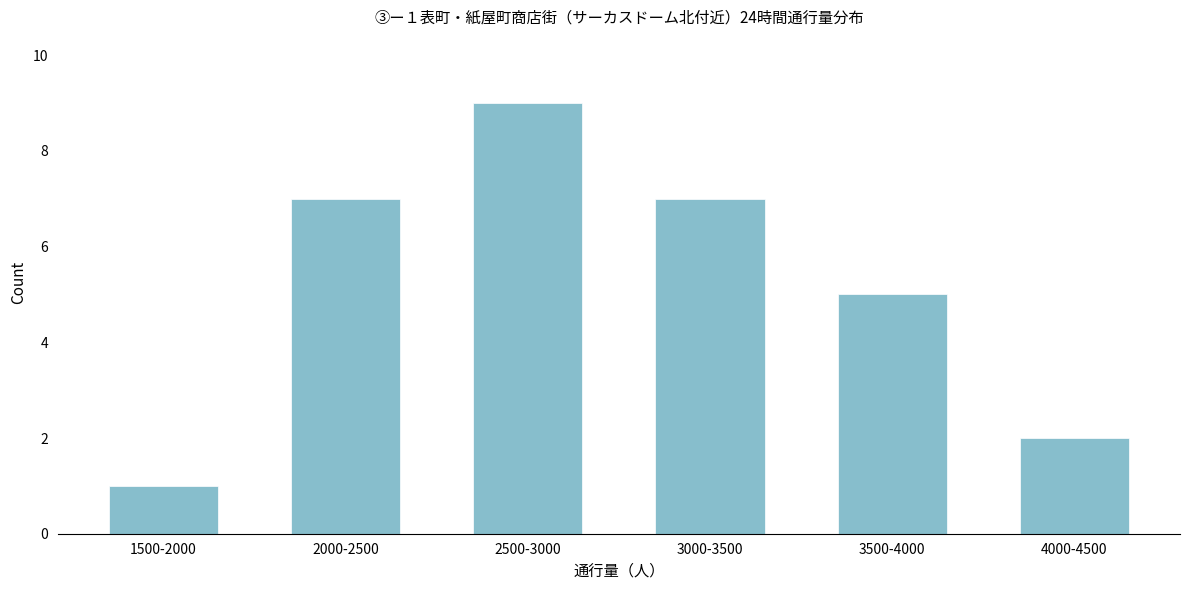

Reading left to right, list all the values displayed in this chart.

1	7	9	7	5	2